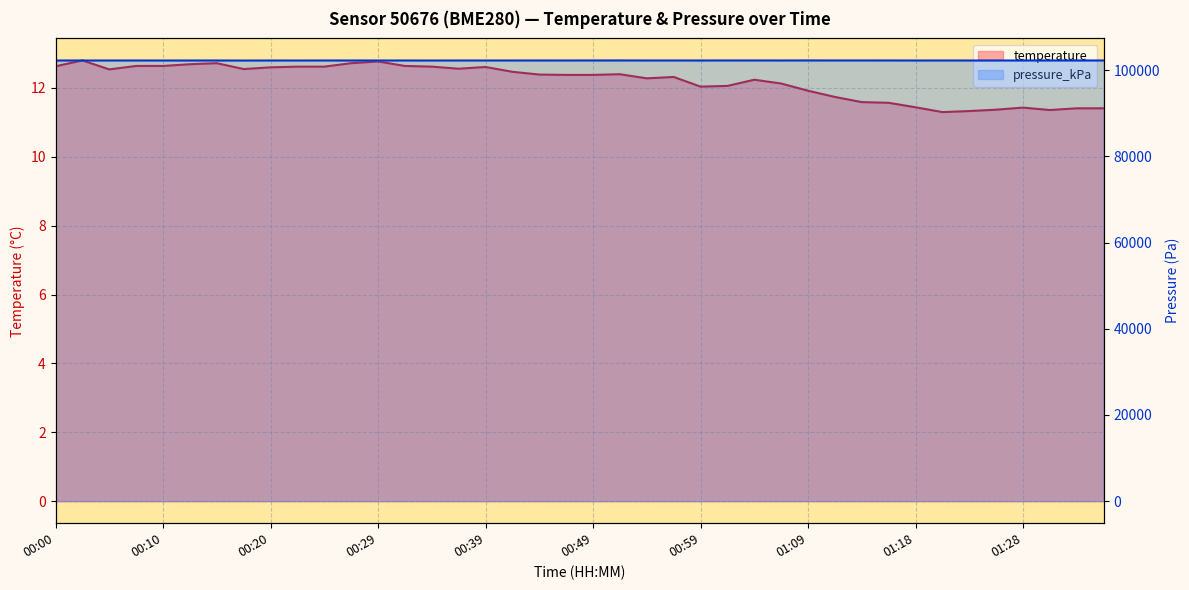

Reading left to right, extract all data points from this chart.

temperature: 00:00=12.6	00:03=12.8	00:05=12.5	00:08=12.6	00:10=12.6	00:13=12.7	00:15=12.7	00:17=12.6	00:20=12.6	00:22=12.6	00:25=12.6	00:27=12.7	00:29=12.8	00:32=12.6	00:34=12.6	00:37=12.6	00:39=12.6	00:42=12.5	00:44=12.4	00:46=12.4	00:49=12.4	00:52=12.4	00:54=12.3	00:57=12.3	00:59=12.0	01:01=12.1	01:04=12.2	01:06=12.1	01:09=11.9	01:11=11.7	01:14=11.6	01:16=11.6	01:18=11.4	01:21=11.3	01:23=11.3	01:26=11.4	01:28=11.4	01:31=11.4	01:33=11.4	01:36=11.4
pressure_kPa: 00:00=102252.7	00:03=102247.3	00:05=102250.0	00:08=102253.4	00:10=102247.8	00:13=102250.0	00:15=102251.8	00:17=102239.6	00:20=102252.8	00:22=102244.8	00:25=102253.9	00:27=102249.0	00:29=102251.1	00:32=102250.6	00:34=102244.8	00:37=102252.3	00:39=102251.6	00:42=102251.1	00:44=102255.6	00:46=102254.0	00:49=102259.6	00:52=102261.9	00:54=102255.3	00:57=102255.9	00:59=102251.8	01:01=102260.5	01:04=102260.3	01:06=102255.3	01:09=102262.8	01:11=102258.1	01:14=102257.2	01:16=102259.8	01:18=102250.8	01:21=102252.3	01:23=102251.4	01:26=102252.0	01:28=102250.1	01:31=102253.2	01:33=102255.3	01:36=102252.6